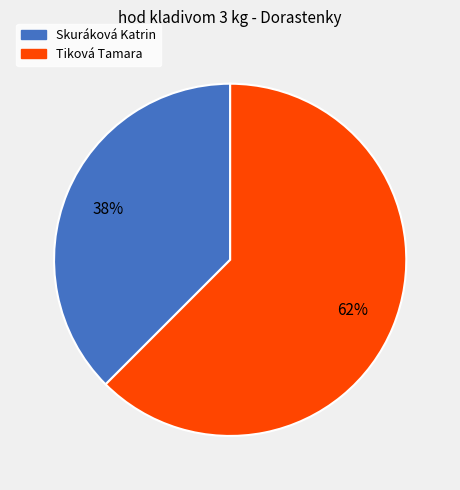

The Skuráková Katrin slice represents 38% of the pie. True or false?

True